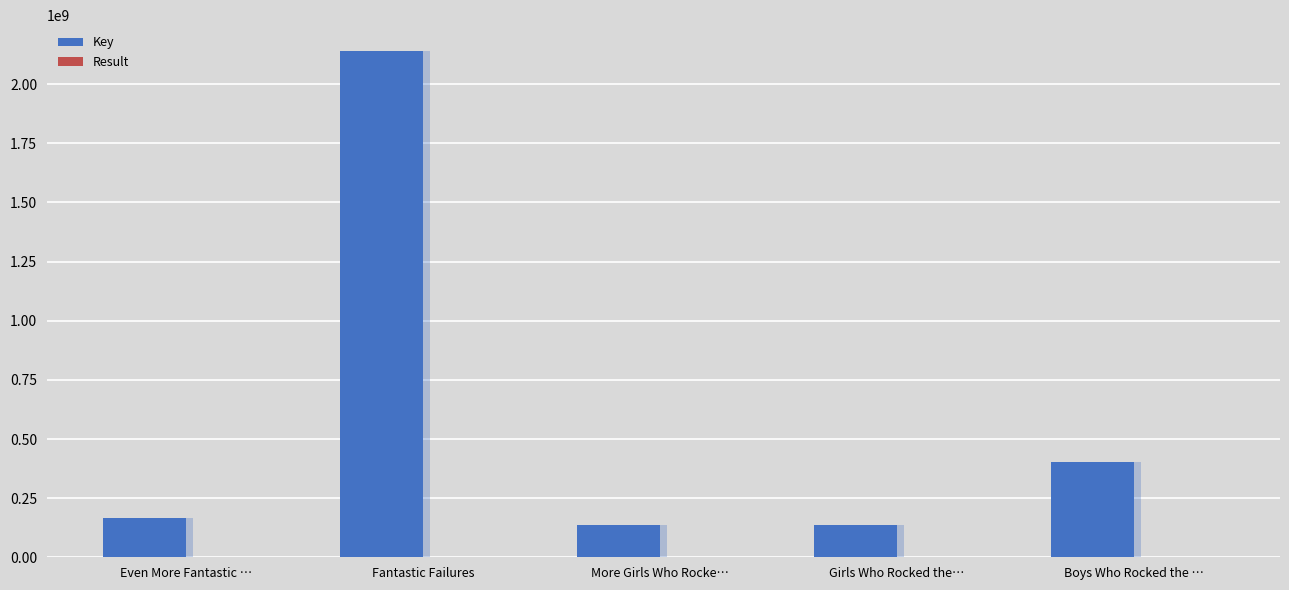

At Even More Fantastic …, list the series in order from largest to smallest.

Key, Result